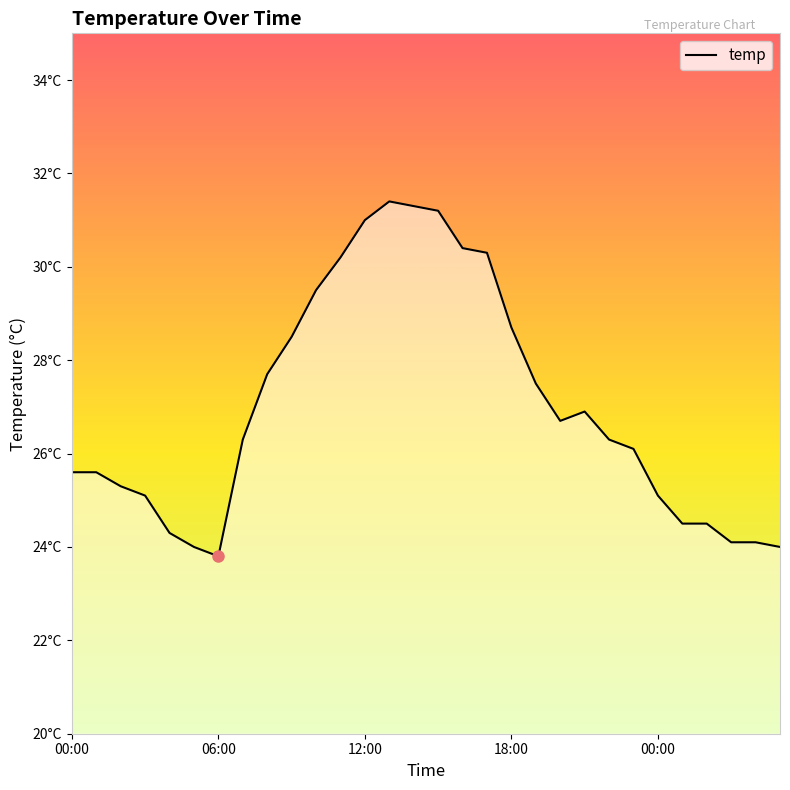

Does the chart have visible grid lines?

No